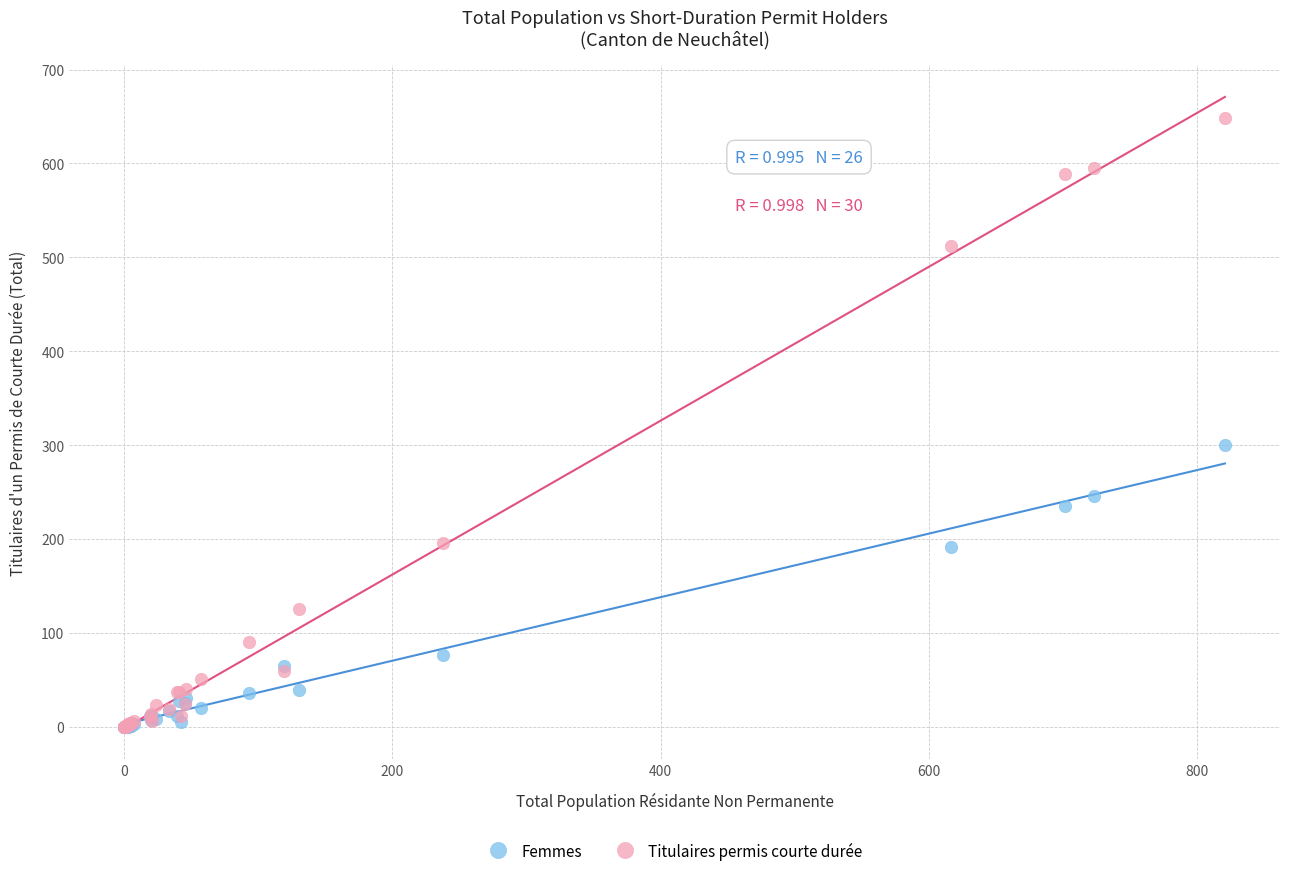

Which series reaches the maximum Y coordinate?

Titulaires permis courte durée